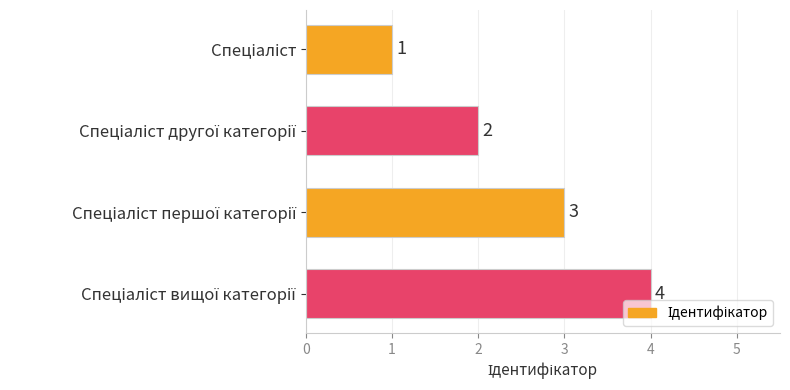

What is the difference between the maximum and minimum values?

3